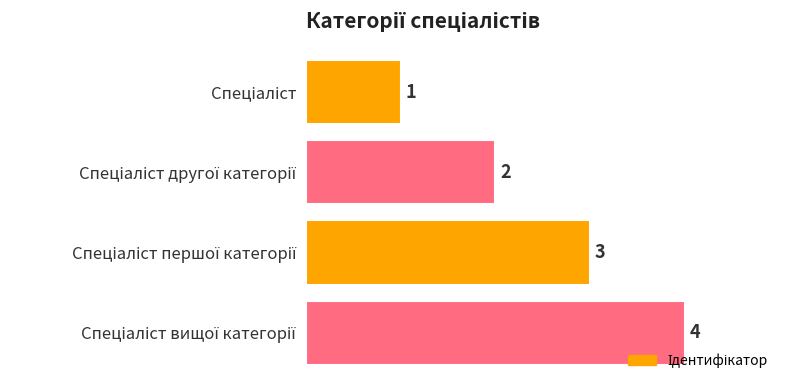

Count the values in the range 2 to 4.

3